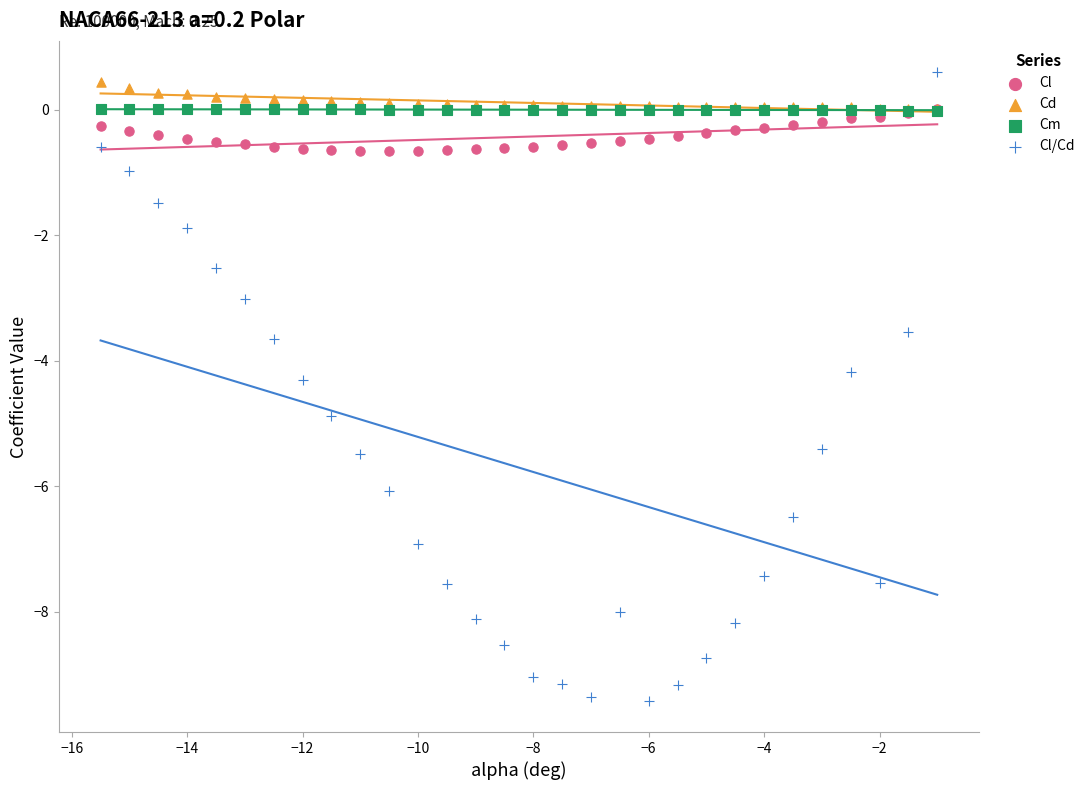

In the Cl/Cd series, what Y value is closest to -4?

-4.2